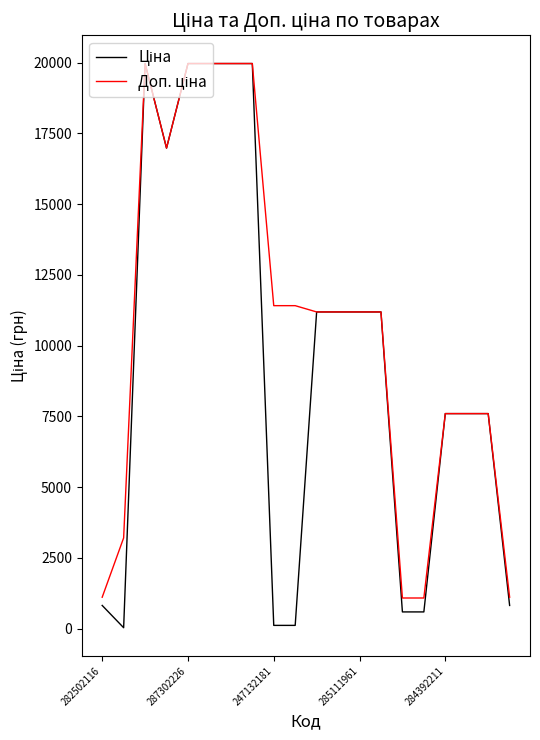

What is the greatest value displayed?

19964.2